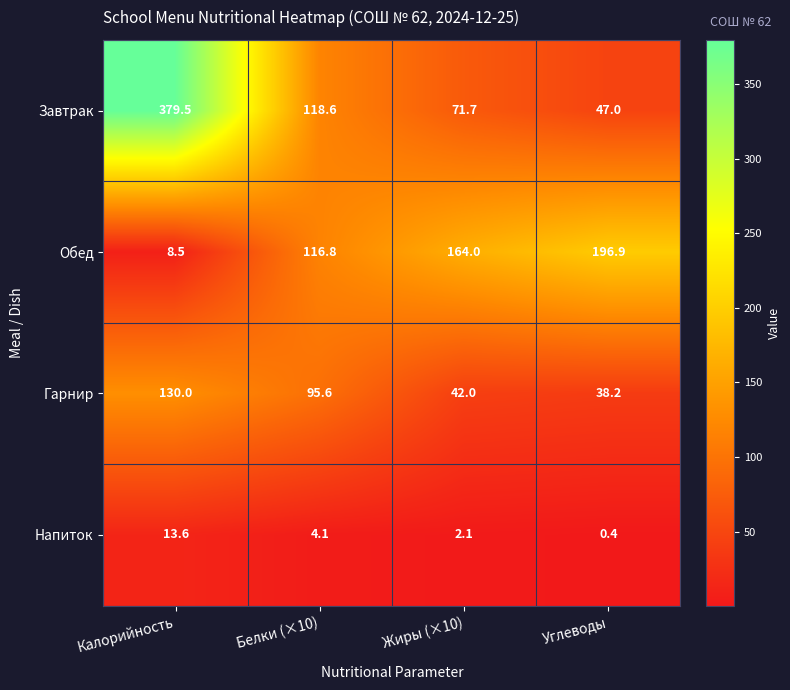

Reading right to left, transcribe all the data shown in this chart.

Завтрак: Углеводы=47.0	Жиры (×10)=71.7	Белки (×10)=118.6	Калорийность=379.5
Обед: Углеводы=196.9	Жиры (×10)=164.0	Белки (×10)=116.8	Калорийность=8.5
Гарнир: Углеводы=38.2	Жиры (×10)=42.0	Белки (×10)=95.6	Калорийность=130.0
Напиток: Углеводы=0.4	Жиры (×10)=2.1	Белки (×10)=4.1	Калорийность=13.6